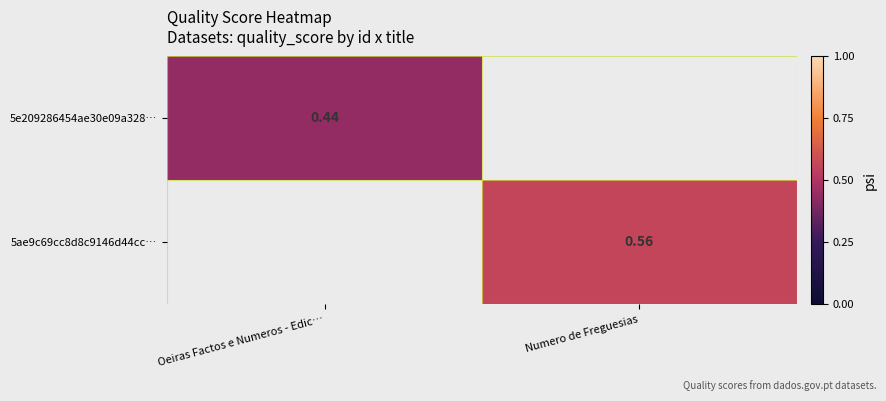

List the series in order of their peak value, lowest first.

5e209286454ae30e09a328…, 5ae9c69cc8d8c9146d44cc…